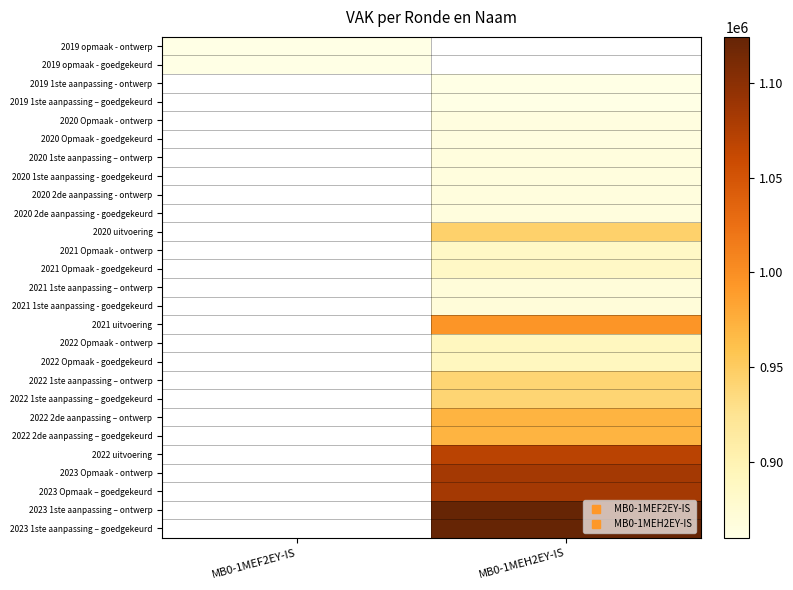

Is the value of 2023 Opmaak - ontwerp at MB0-1MEF2EY-IS greater than the value of 2022 Opmaak - goedgekeurd at MB0-1MEH2EY-IS?

No